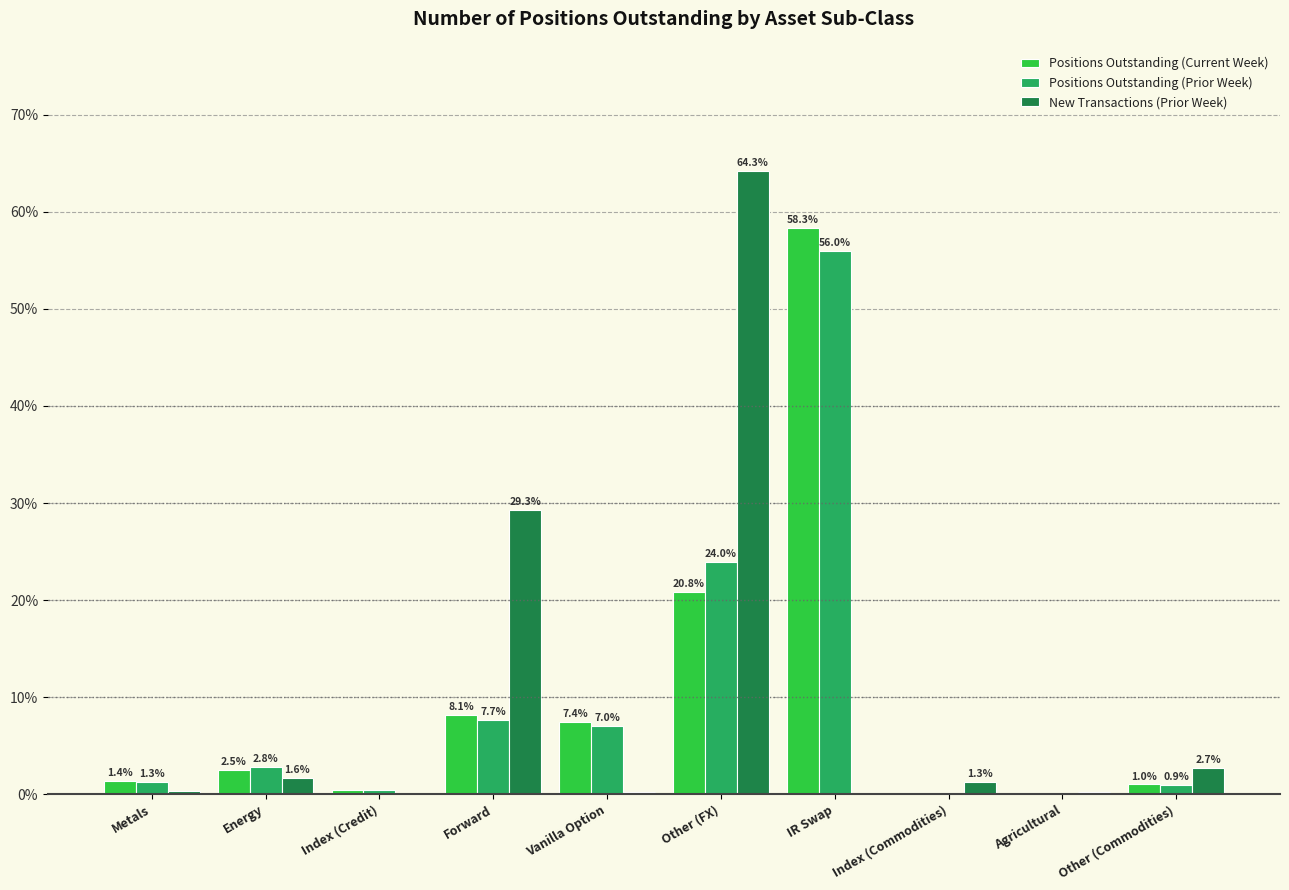

At which label does Positions Outstanding (Prior Week) reach its peak?

IR Swap